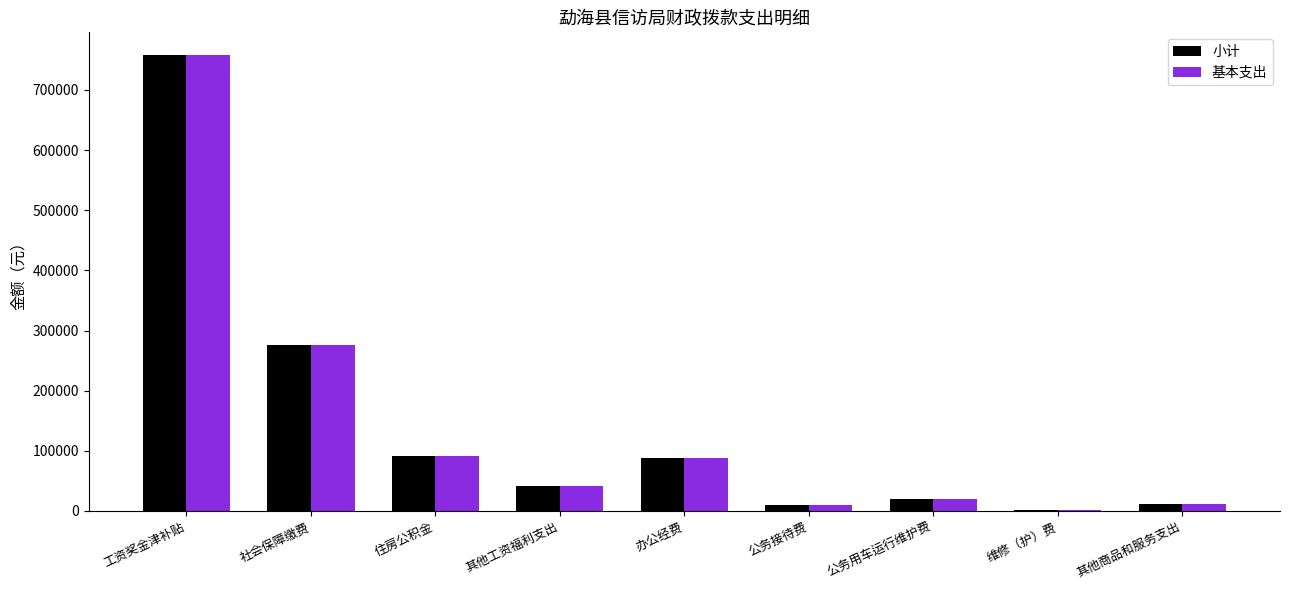

Which category has the highest value in the 基本支出 series?

工资奖金津补贴